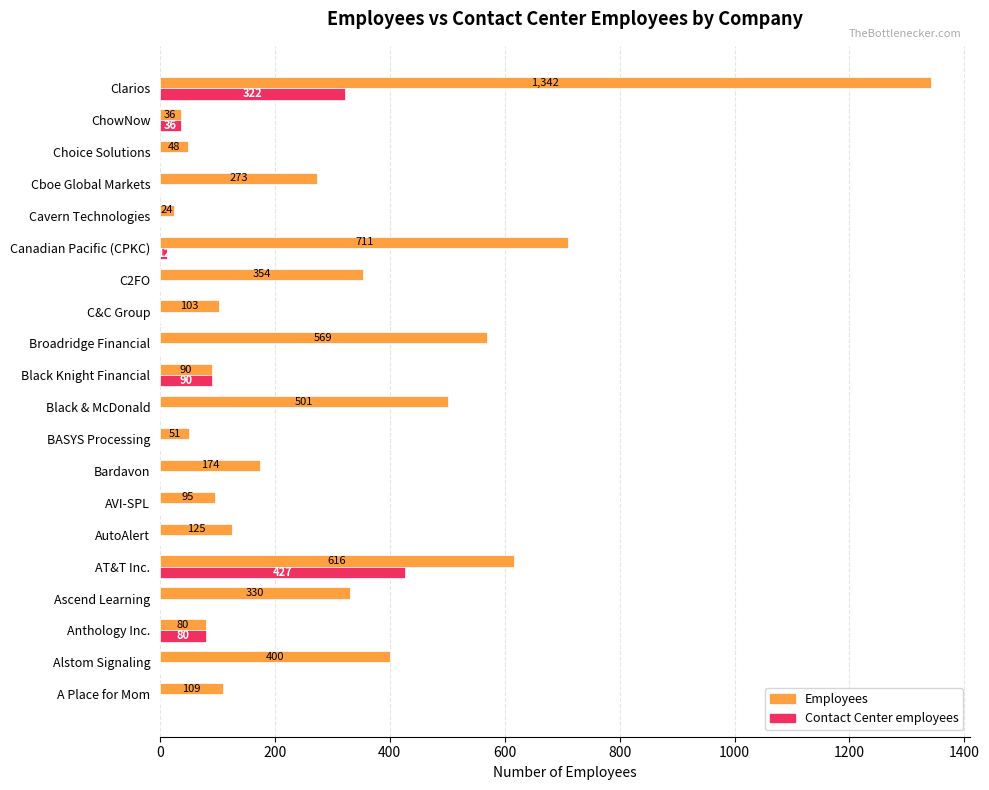

Which category has the highest value in the Contact Center employees series?

AT&T Inc.